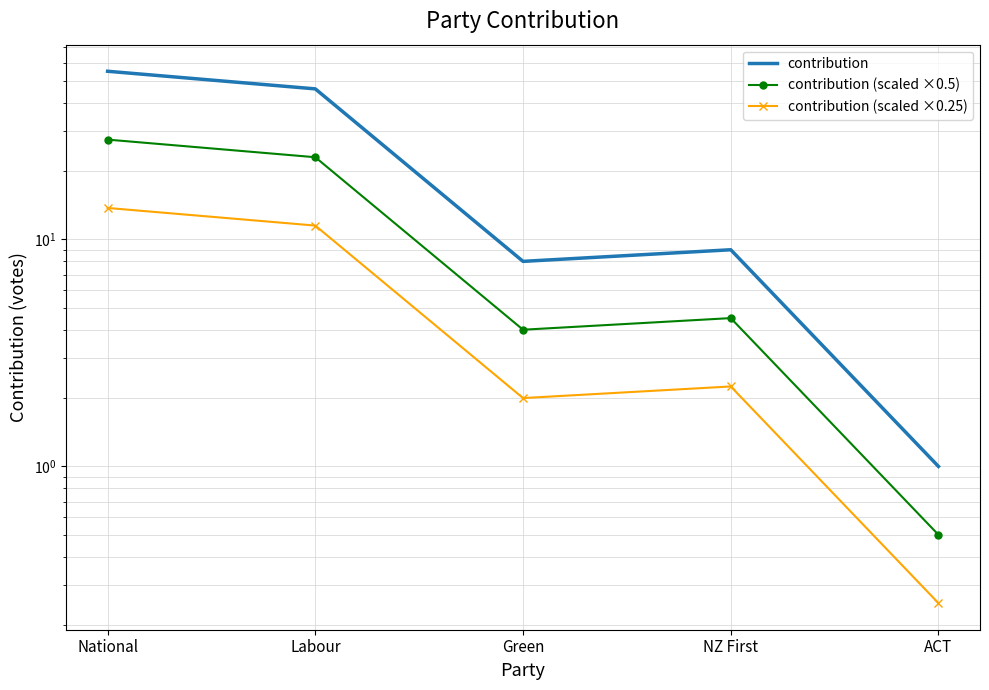

Where is the first local maximum for contribution (scaled ×0.5)?

NZ First